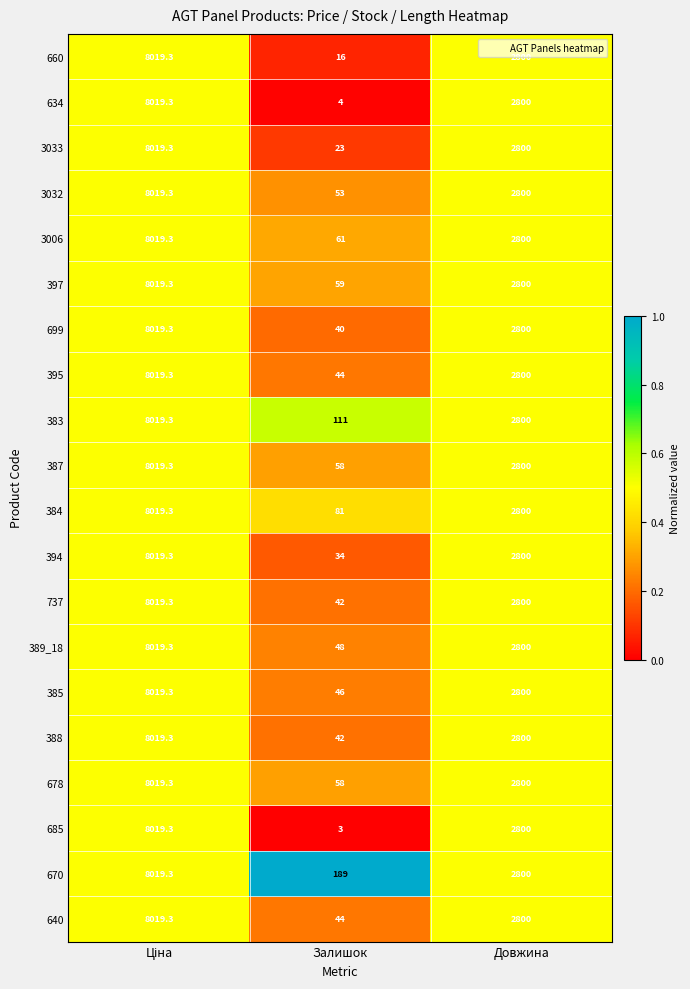

What is the maximum value shown in the chart?

8019.3